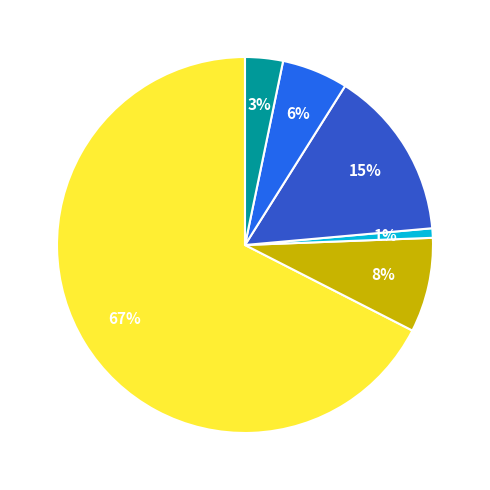

Does any single category account for the majority?

Yes